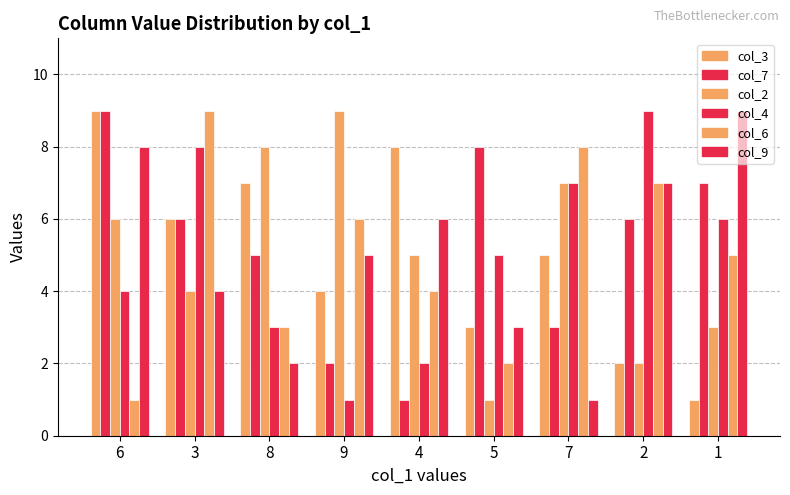

What is the average value of the col_3 series?

5